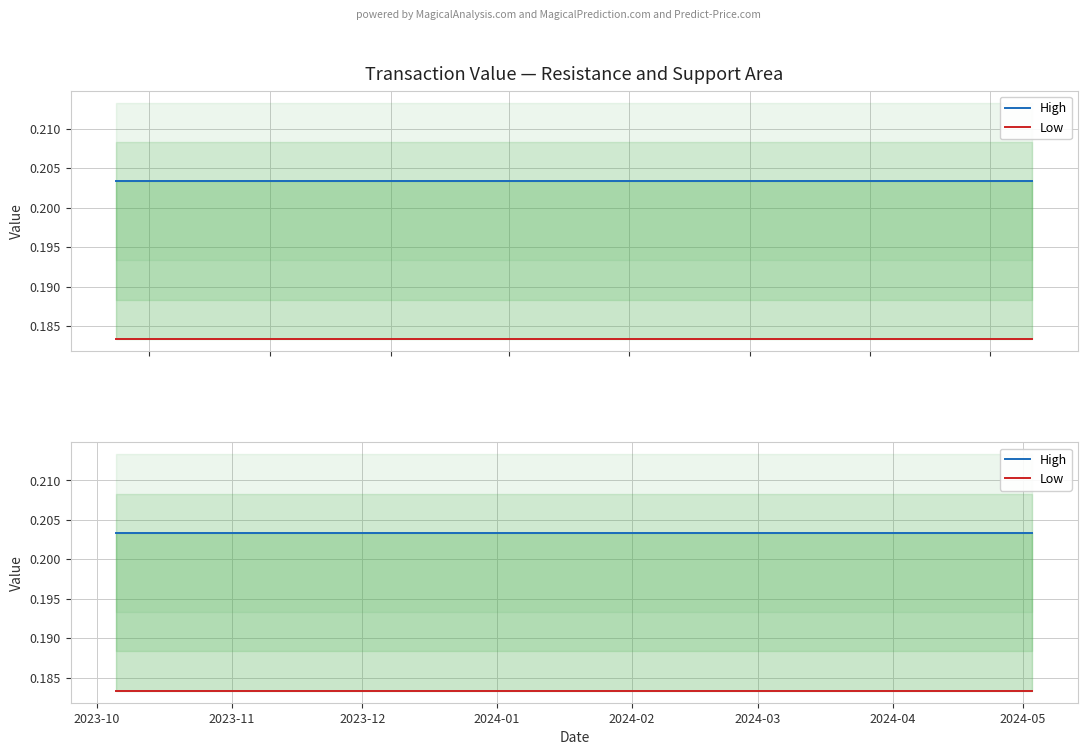

Which series has the largest range (max minus min)?

High